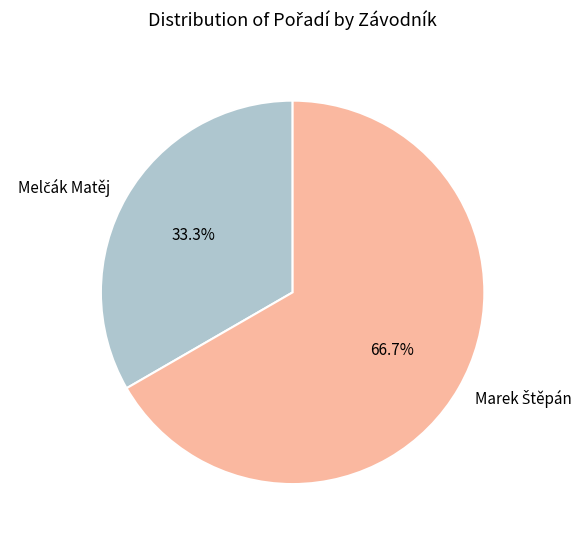

Is there any slice that represents more than half of the pie?

Yes